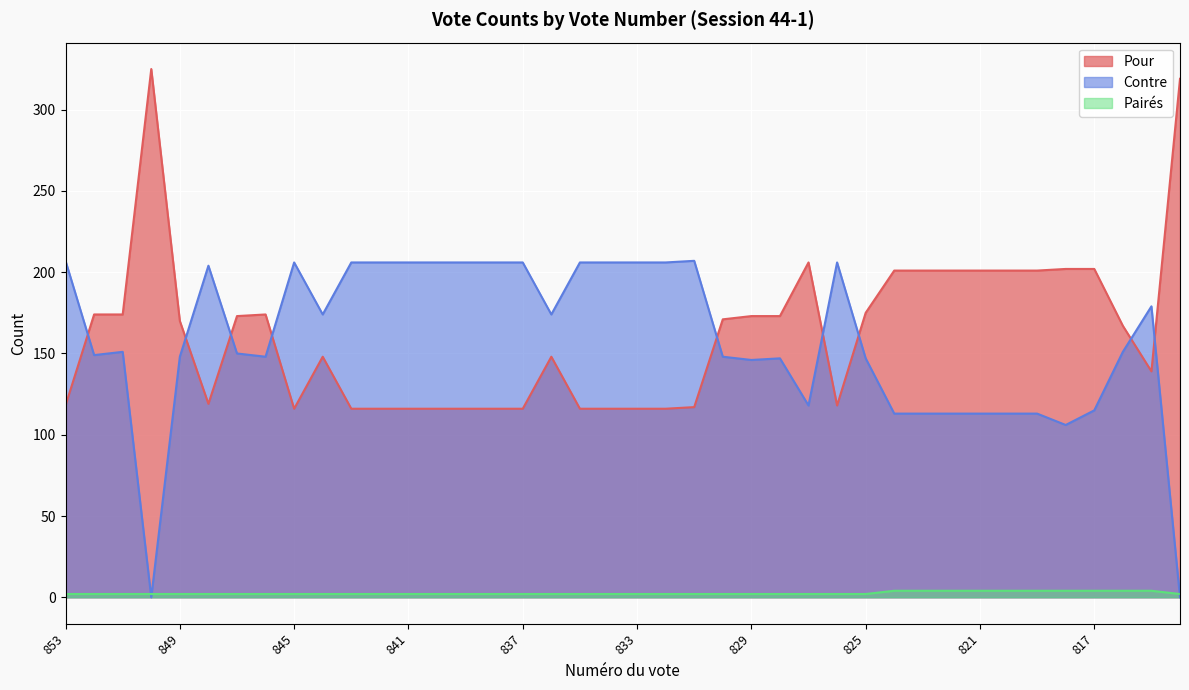

Reading left to right, extract all data points from this chart.

Pour: 853=118	852=174	851=174	850=325	849=170	848=119	847=173	846=174	845=116	844=148	843=116	842=116	841=116	840=116	839=116	838=116	837=116	836=148	835=116	834=116	833=116	832=116	831=117	830=171	829=173	828=173	827=206	826=118	825=175	824=201	823=201	822=201	821=201	820=201	819=201	818=202	817=202	816=167	815=139	814=319
Contre: 853=207	852=149	851=151	850=0	849=148	848=204	847=150	846=148	845=206	844=174	843=206	842=206	841=206	840=206	839=206	838=206	837=206	836=174	835=206	834=206	833=206	832=206	831=207	830=148	829=146	828=147	827=118	826=206	825=147	824=113	823=113	822=113	821=113	820=113	819=113	818=106	817=115	816=151	815=179	814=0
Pairés: 853=2	852=2	851=2	850=2	849=2	848=2	847=2	846=2	845=2	844=2	843=2	842=2	841=2	840=2	839=2	838=2	837=2	836=2	835=2	834=2	833=2	832=2	831=2	830=2	829=2	828=2	827=2	826=2	825=2	824=4	823=4	822=4	821=4	820=4	819=4	818=4	817=4	816=4	815=4	814=2